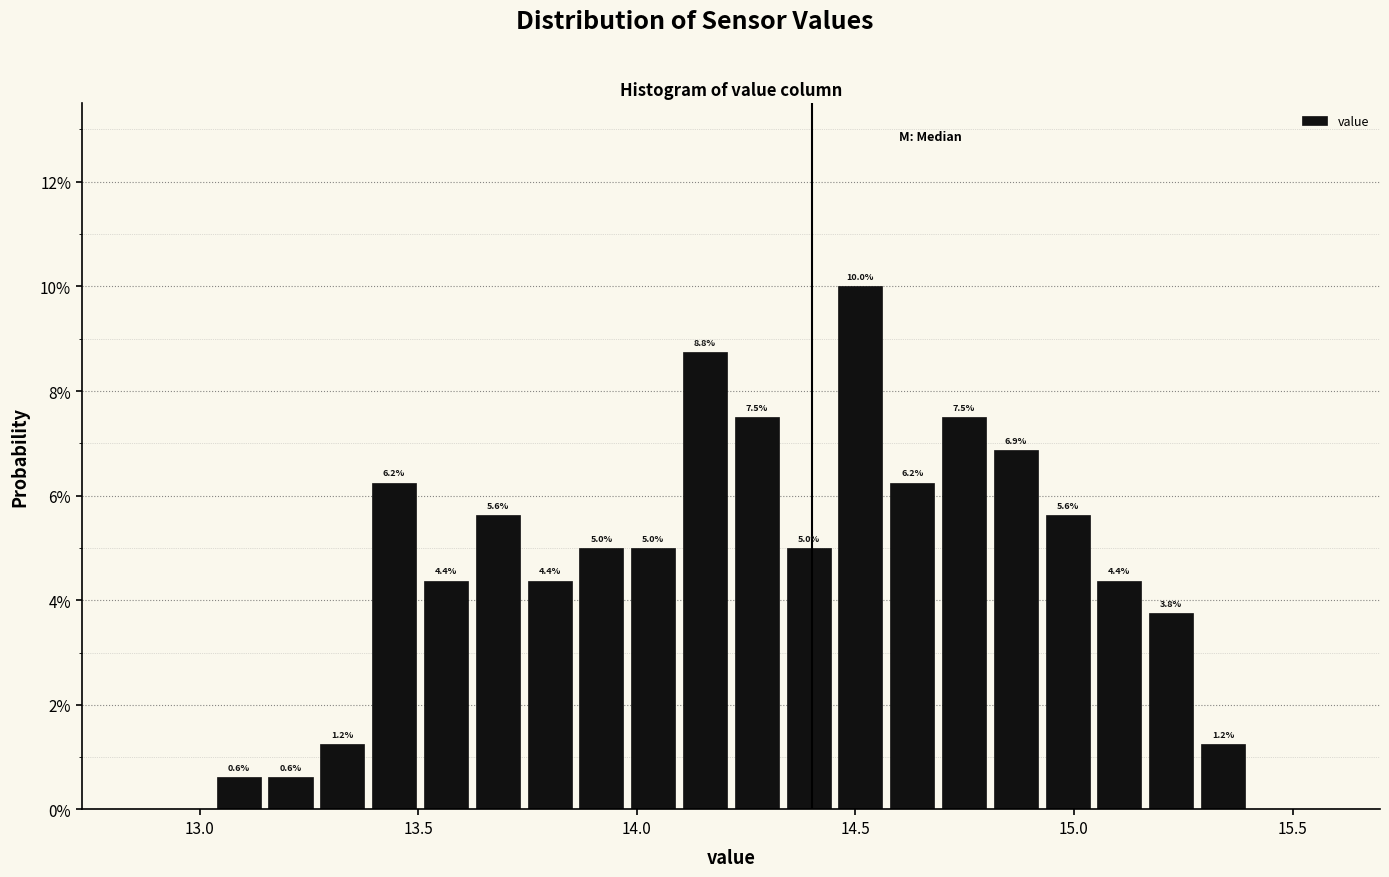

Around what value on the x-axis is the tallest bar? Give the approximate position of its centre, as read against the axis.

14.50